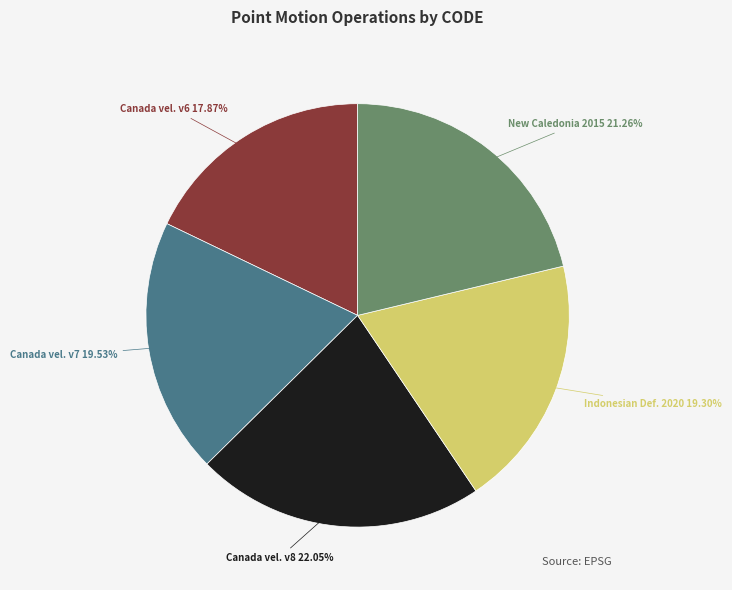

Is there any slice that represents more than half of the pie?

No